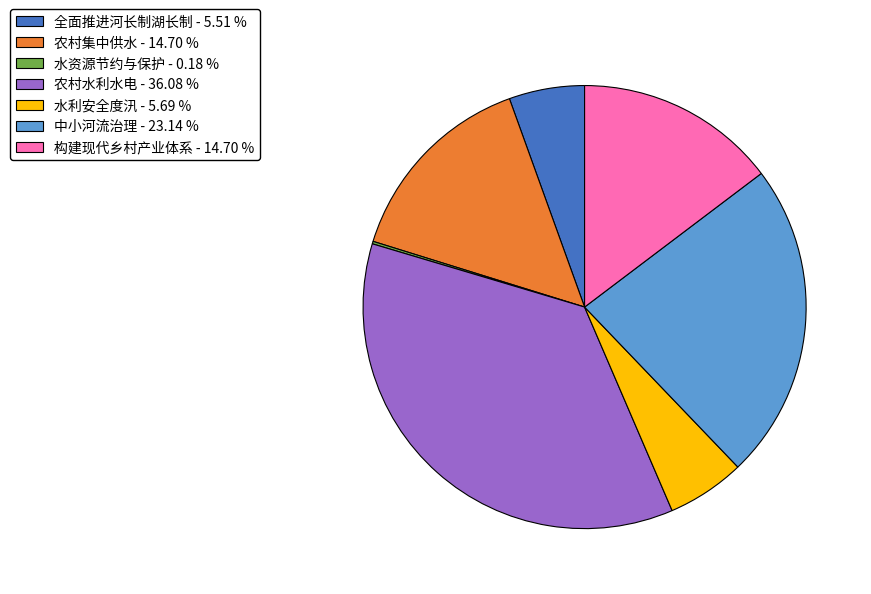

What is the largest slice in the pie chart?

农村水利水电